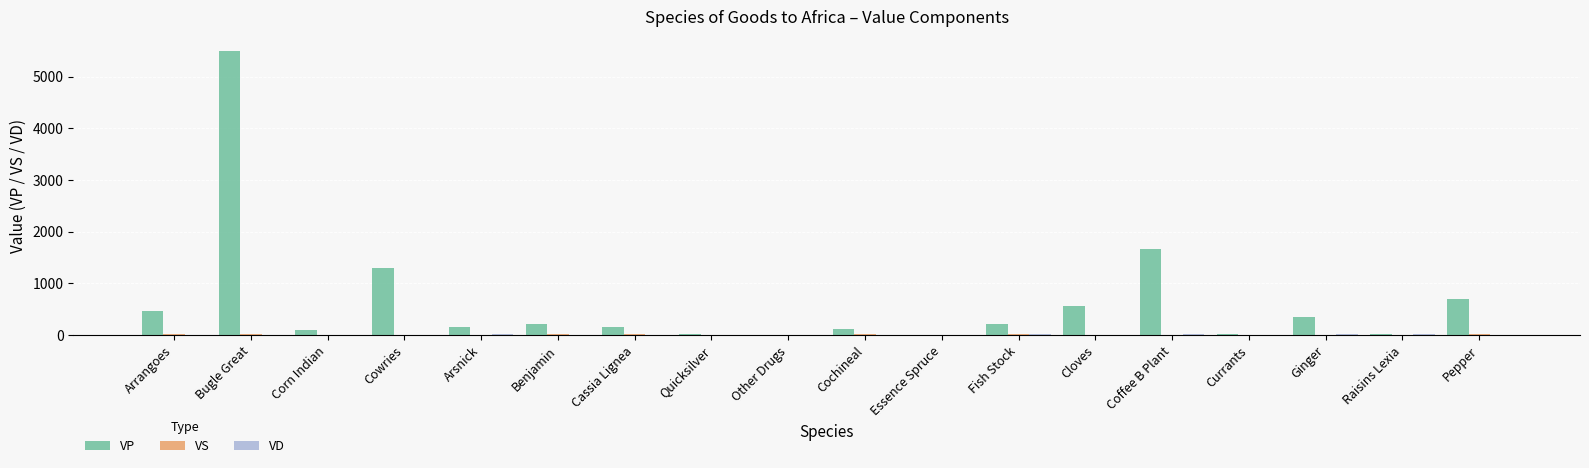

Where is VP nearest to the value 2750?

Coffee B Plant